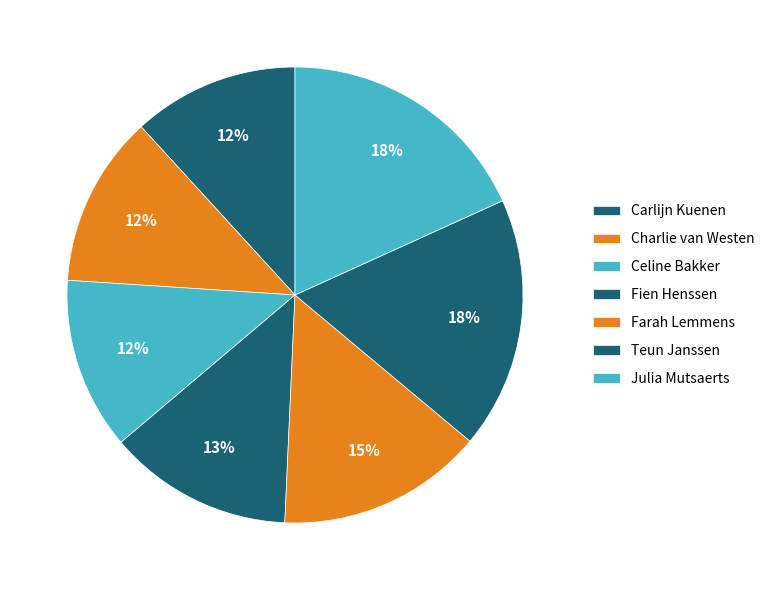

What is the ratio of the value at Celine Bakker to the value at Carlijn Kuenen?

1.0